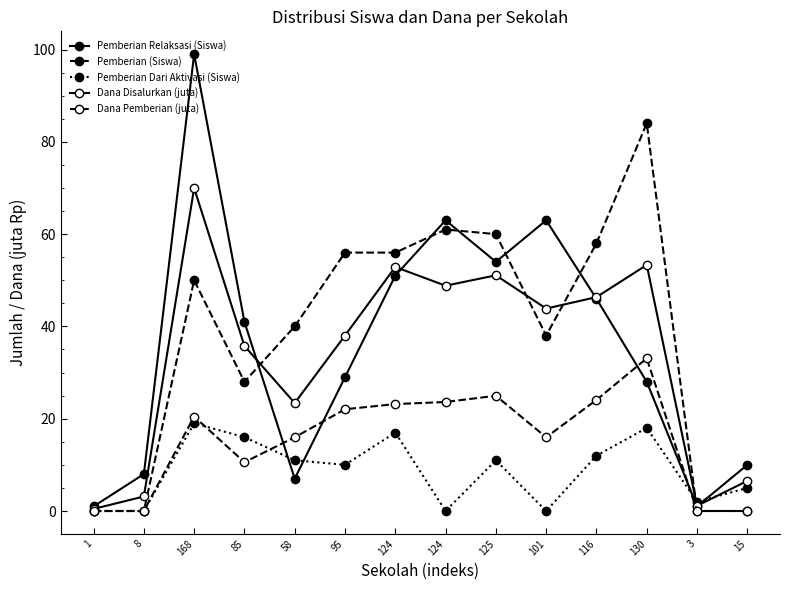

Does the chart have visible grid lines?

No